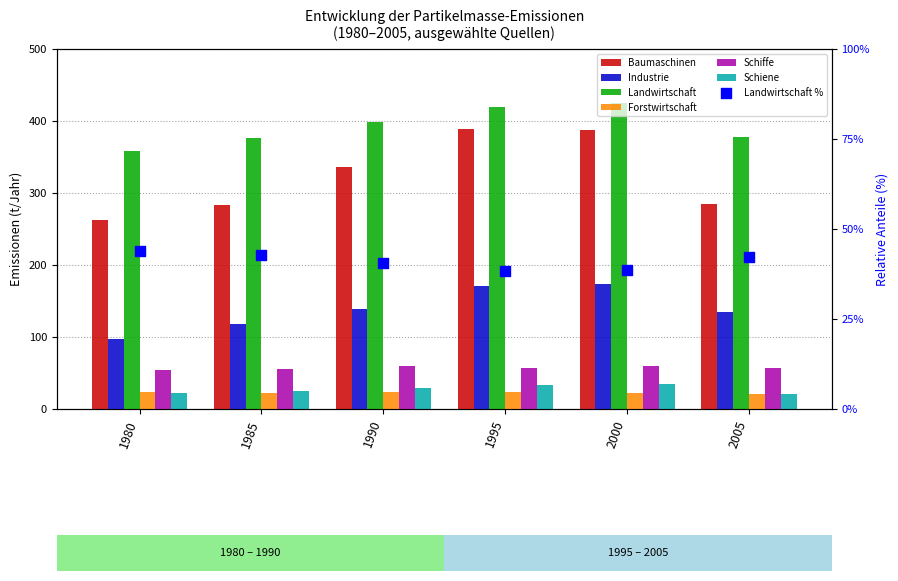

At which category is the sum across all series the highest?

2000